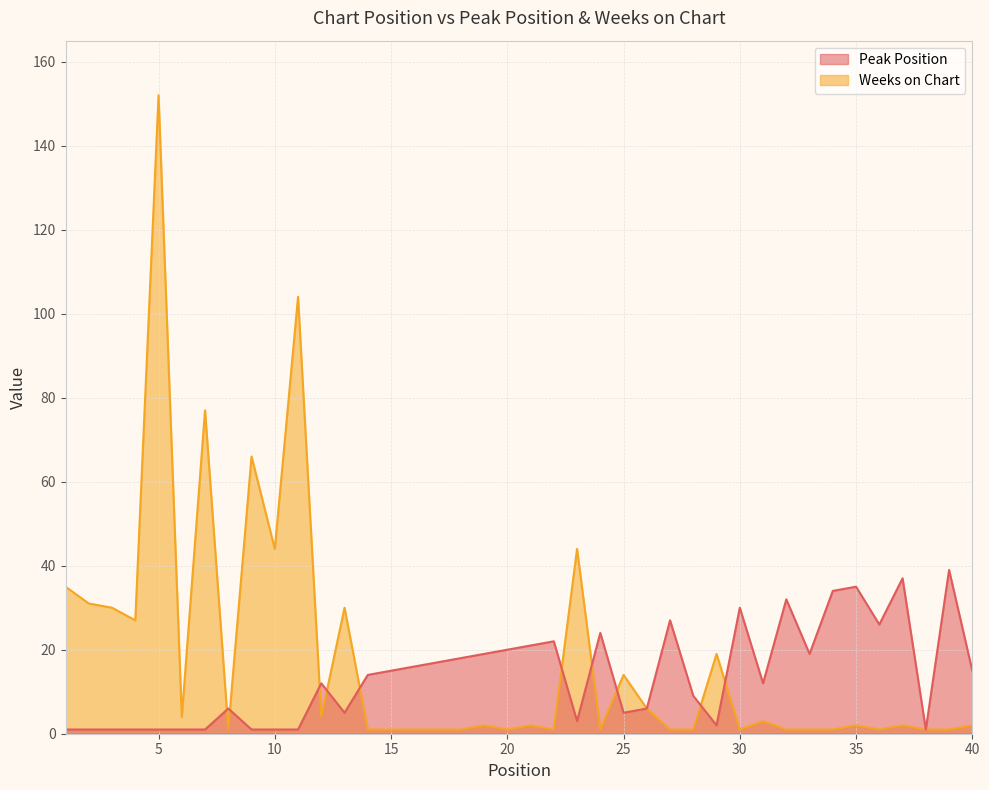

Where is Peak Position nearest to the value 20?

20